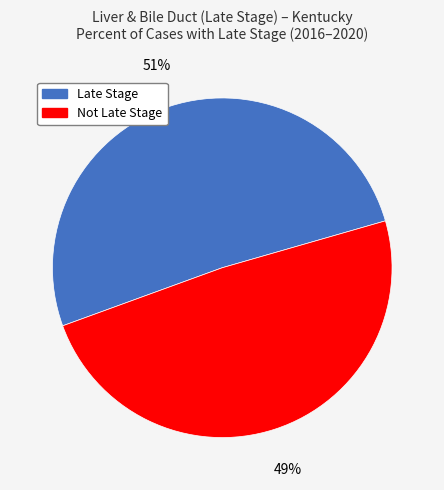

Does any single category account for the majority?

Yes